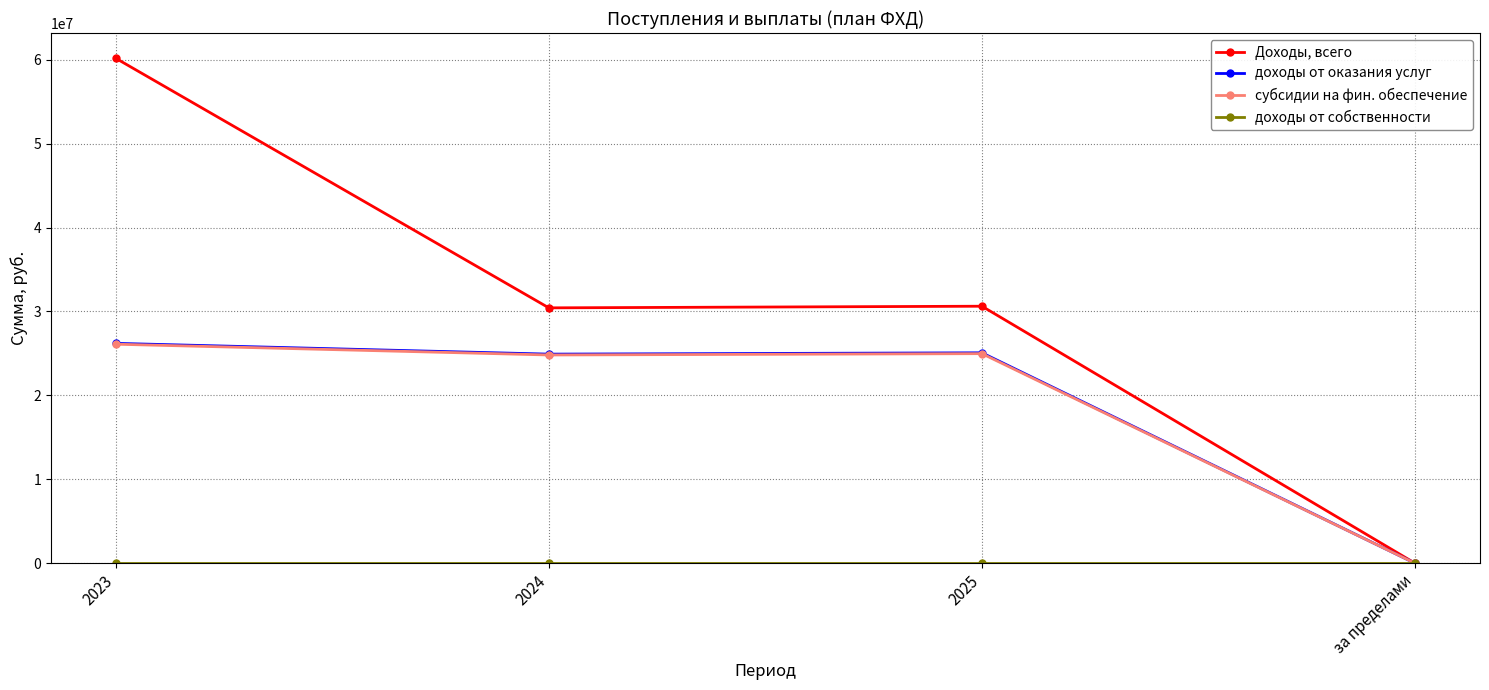

Between 2023 and 2025, which series saw the biggest shift?

Доходы, всего